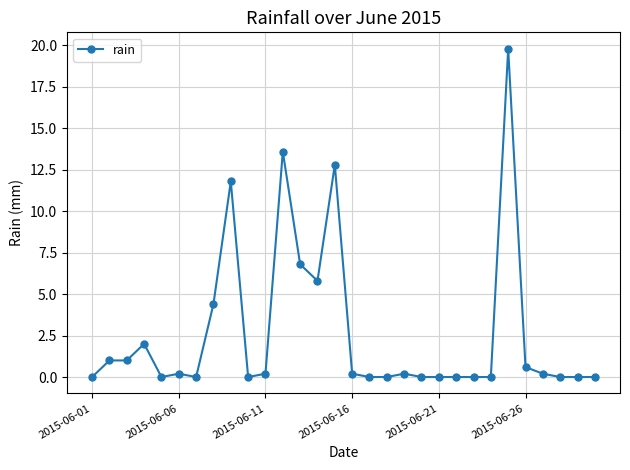

What is the greatest value displayed?

19.8